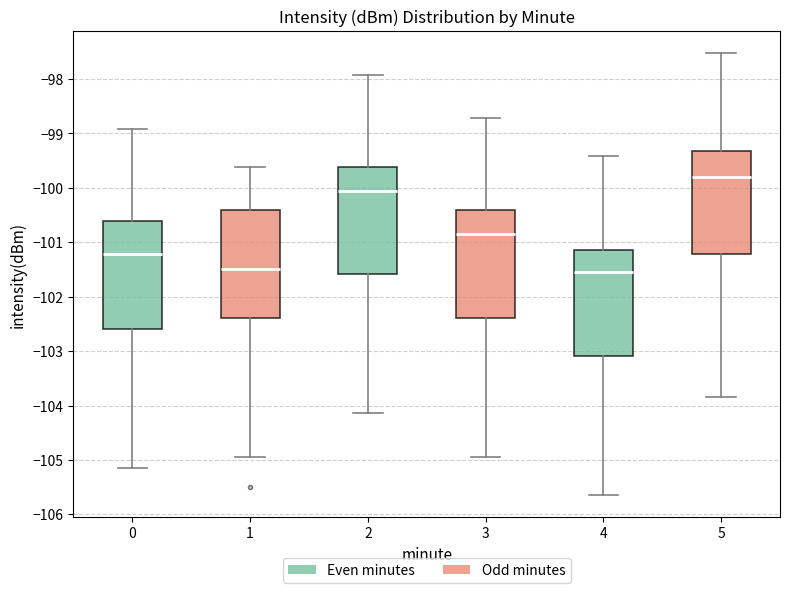

Reading left to right, read every box against the y-axis: the position of its median line, the range the box covers, and the ends of its whiskers. The values are not printed on the chart, so give them approximately, as read against the axis.

0: median -101.2, box -102.6 to -100.6, whiskers -105.1 to -98.9
1: median -101.5, box -102.4 to -100.4, whiskers -104.9 to -99.6
2: median -100.1, box -101.6 to -99.6, whiskers -104.1 to -97.9
3: median -100.9, box -102.4 to -100.4, whiskers -104.9 to -98.7
4: median -101.6, box -103.1 to -101.1, whiskers -105.6 to -99.4
5: median -99.8, box -101.2 to -99.3, whiskers -103.8 to -97.5